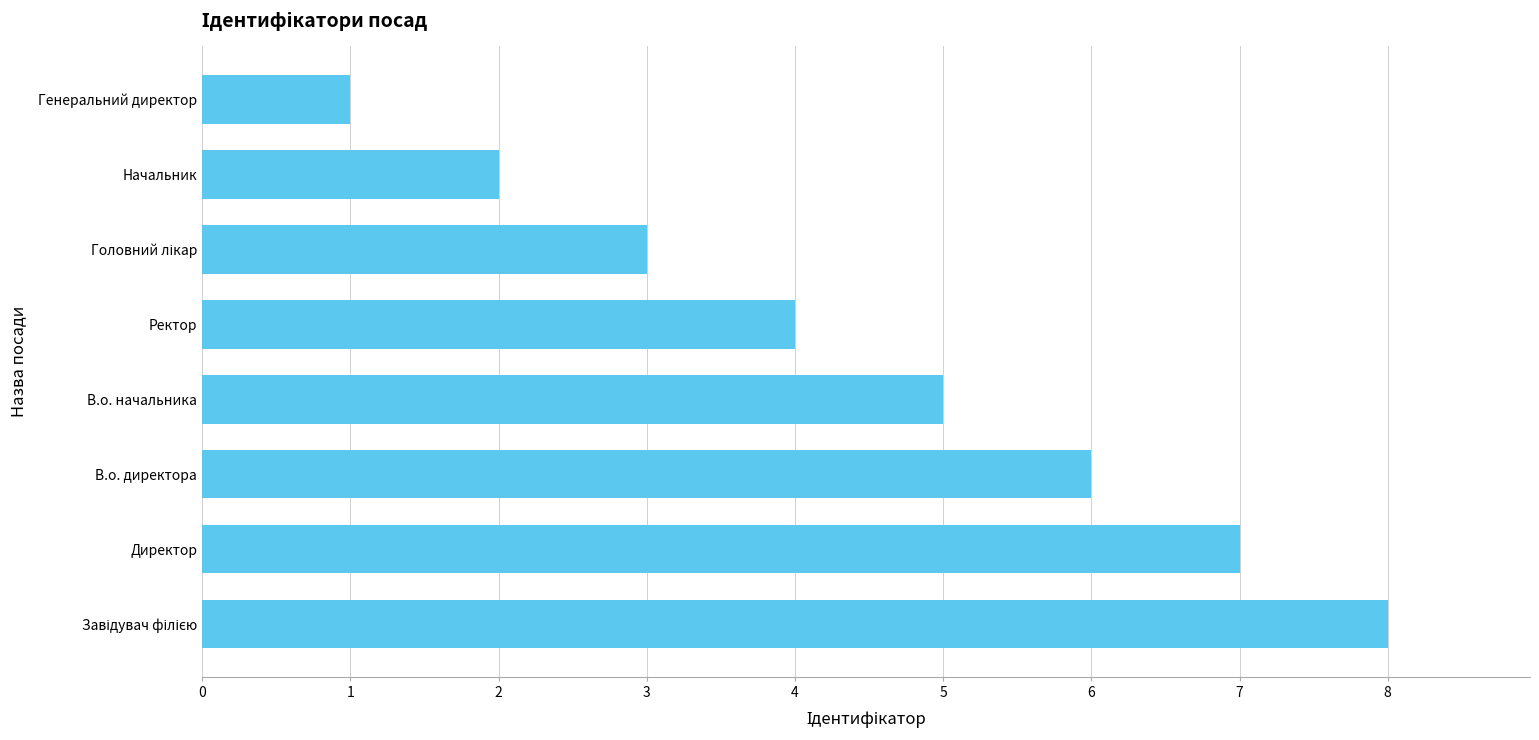

Is it true that the value at Начальник is 2?

True